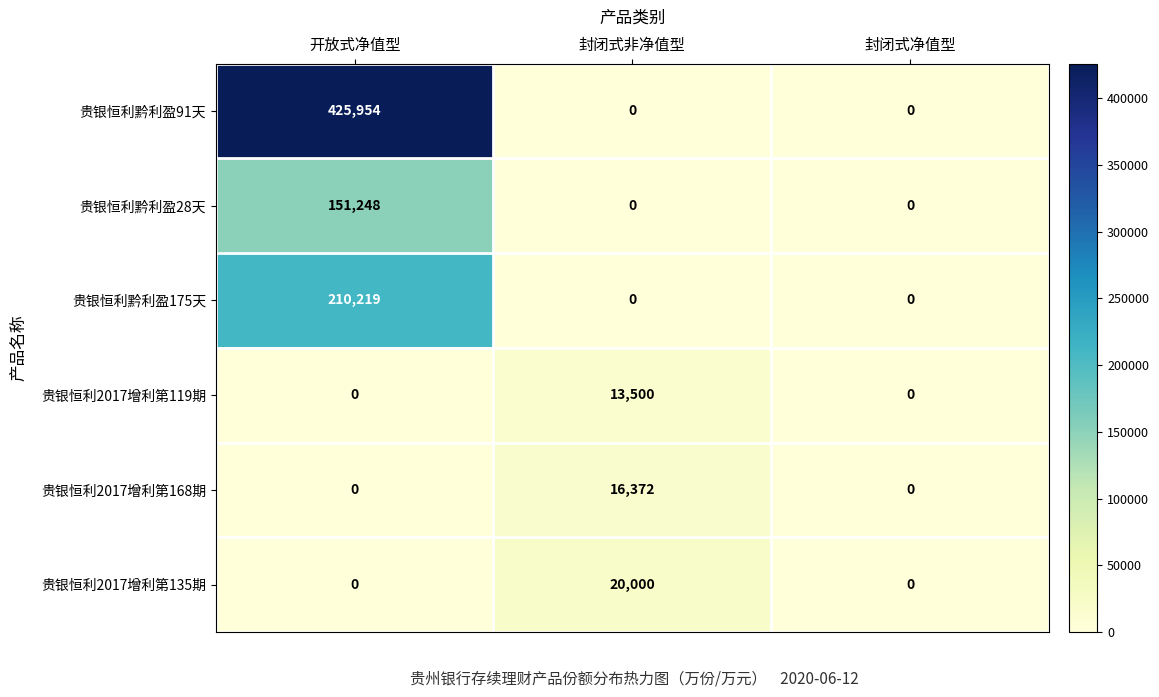

At which category is the sum across all series the highest?

开放式净值型